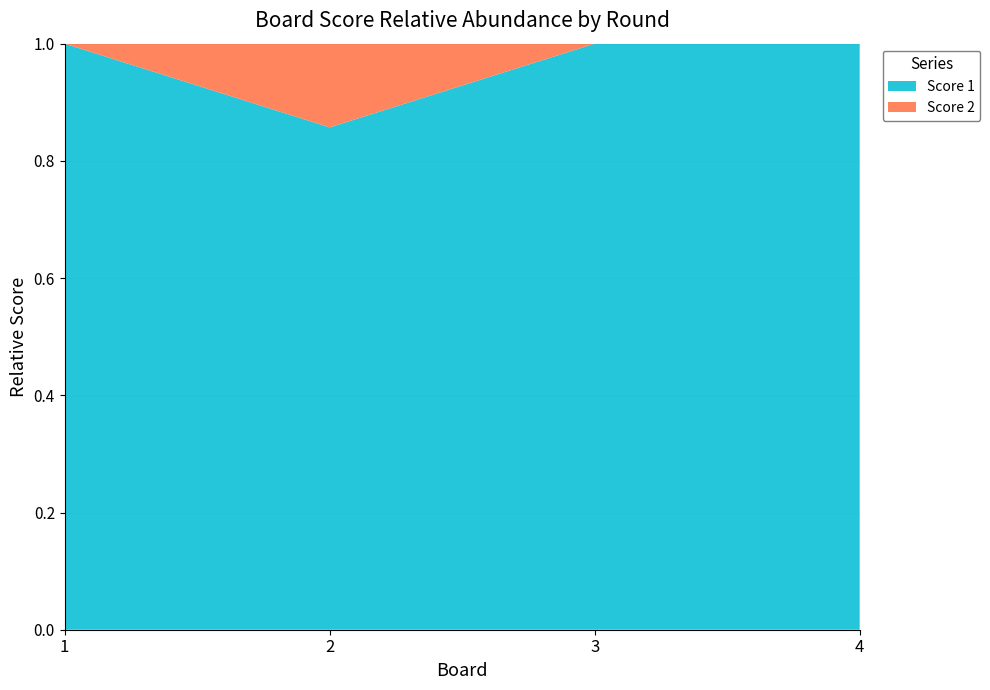

Reading left to right, list all the values displayed in this chart.

Score 1: 21	12	15	8
Score 2: 0	2	0	0